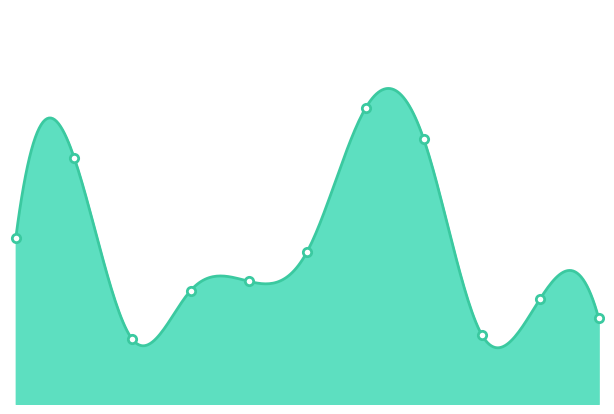

Is it true that the value at Хлеб пшенич is 160.2?

False